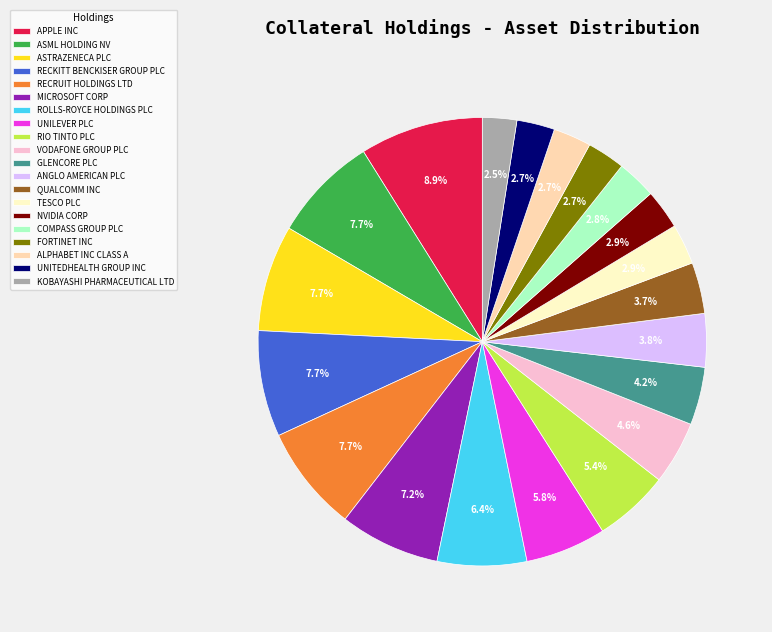

Does any single category account for the majority?

No